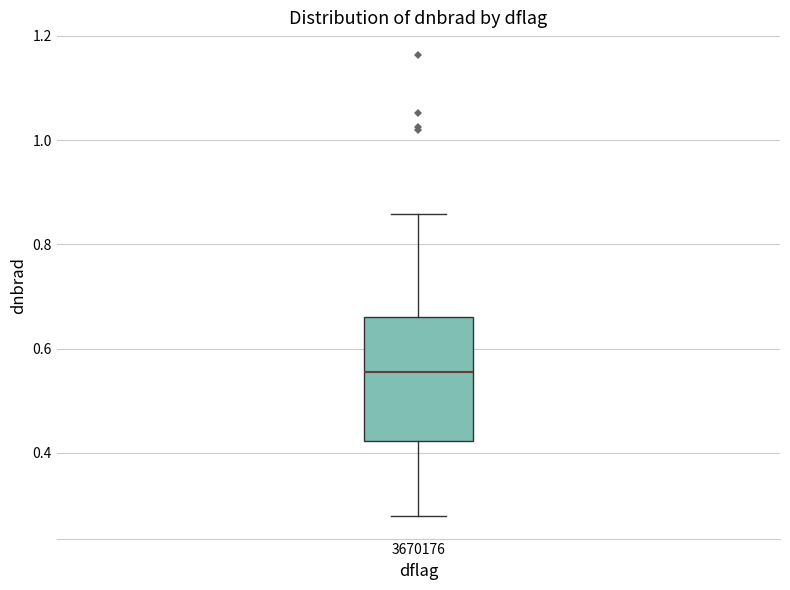

Read this box plot against the y-axis: the position of the median line, the range covered by the box, and the ends of both whiskers. The values are not printed on the chart, so give them approximately, as read against the axis.

median 0.56, box 0.42 to 0.66, whiskers 0.28 to 0.86